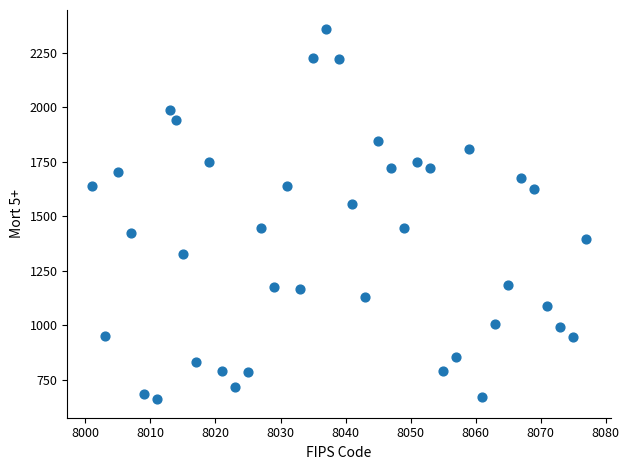

What is the range of Y values (max minus min)?

1700